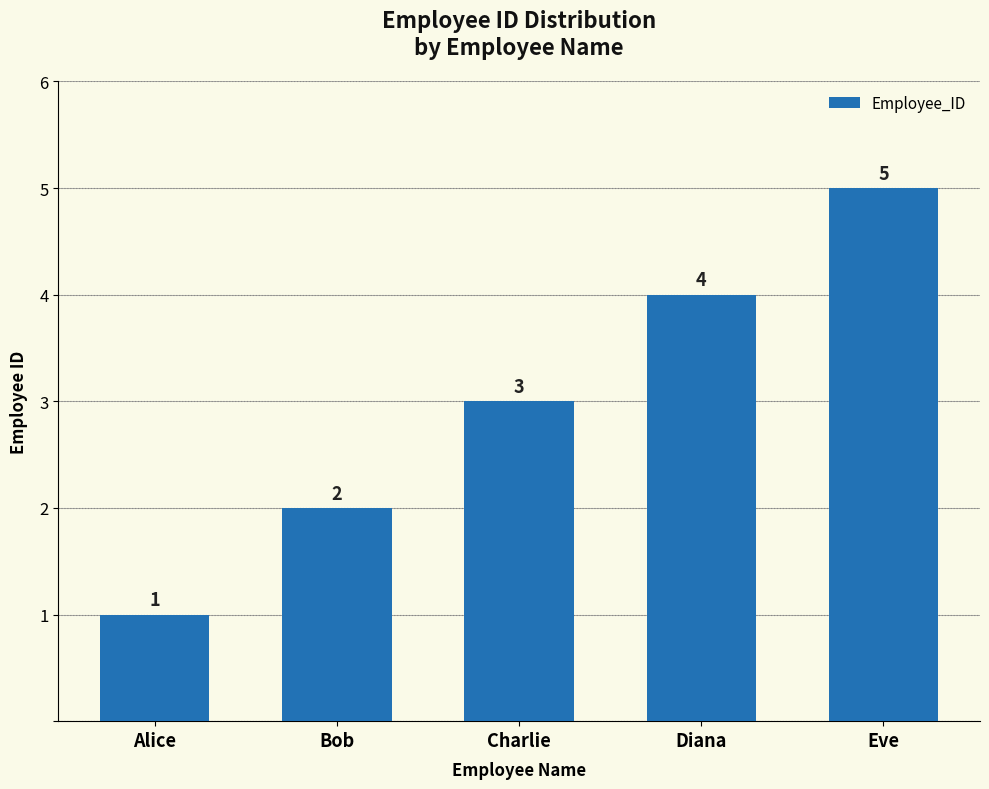

List the labels in order of value, smallest first.

Alice, Bob, Charlie, Diana, Eve